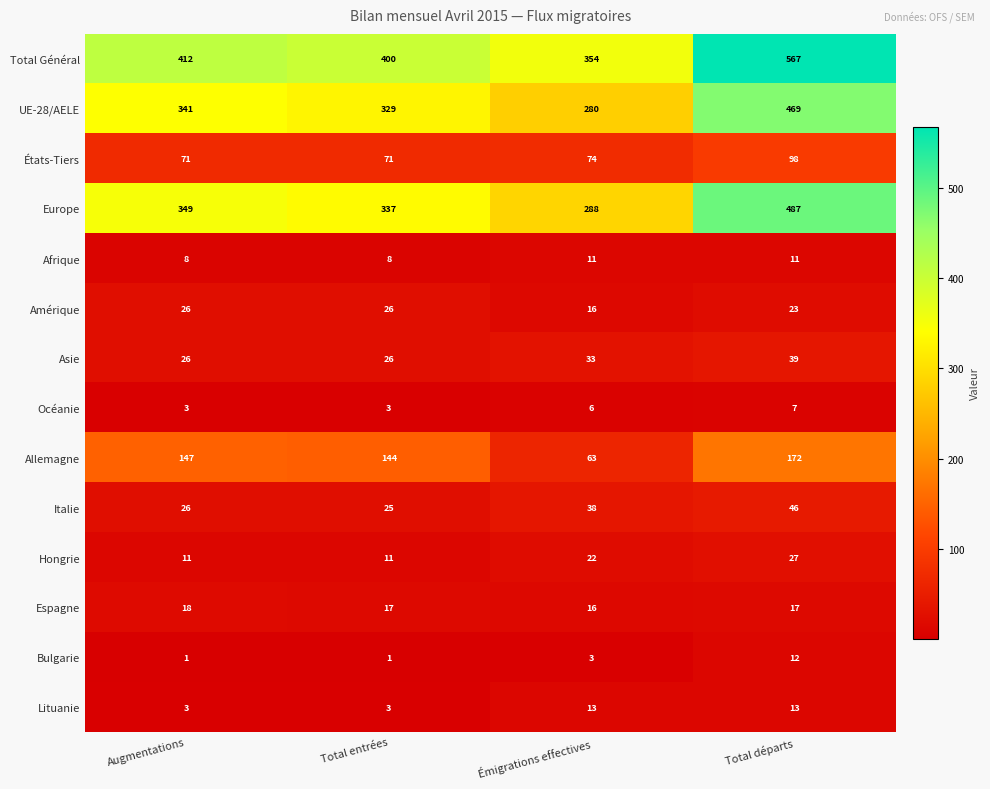

What value does the Espagne series have at Augmentations?

18